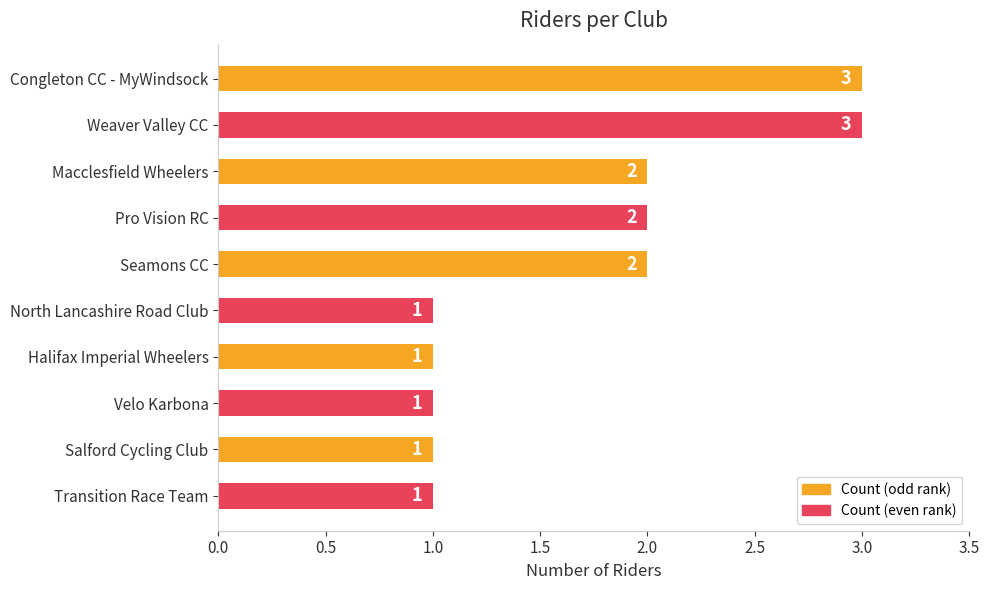

Reading top to bottom, list all the values displayed in this chart.

3	3	2	2	2	1	1	1	1	1